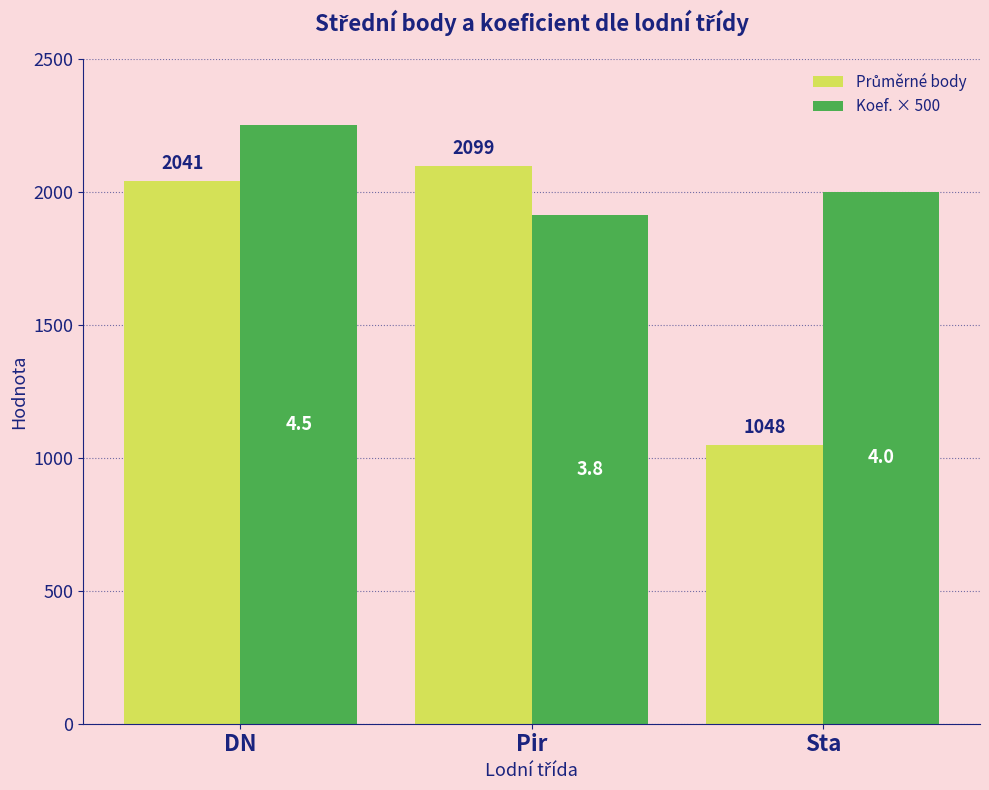

What is the maximum value shown in the chart?

2250.0